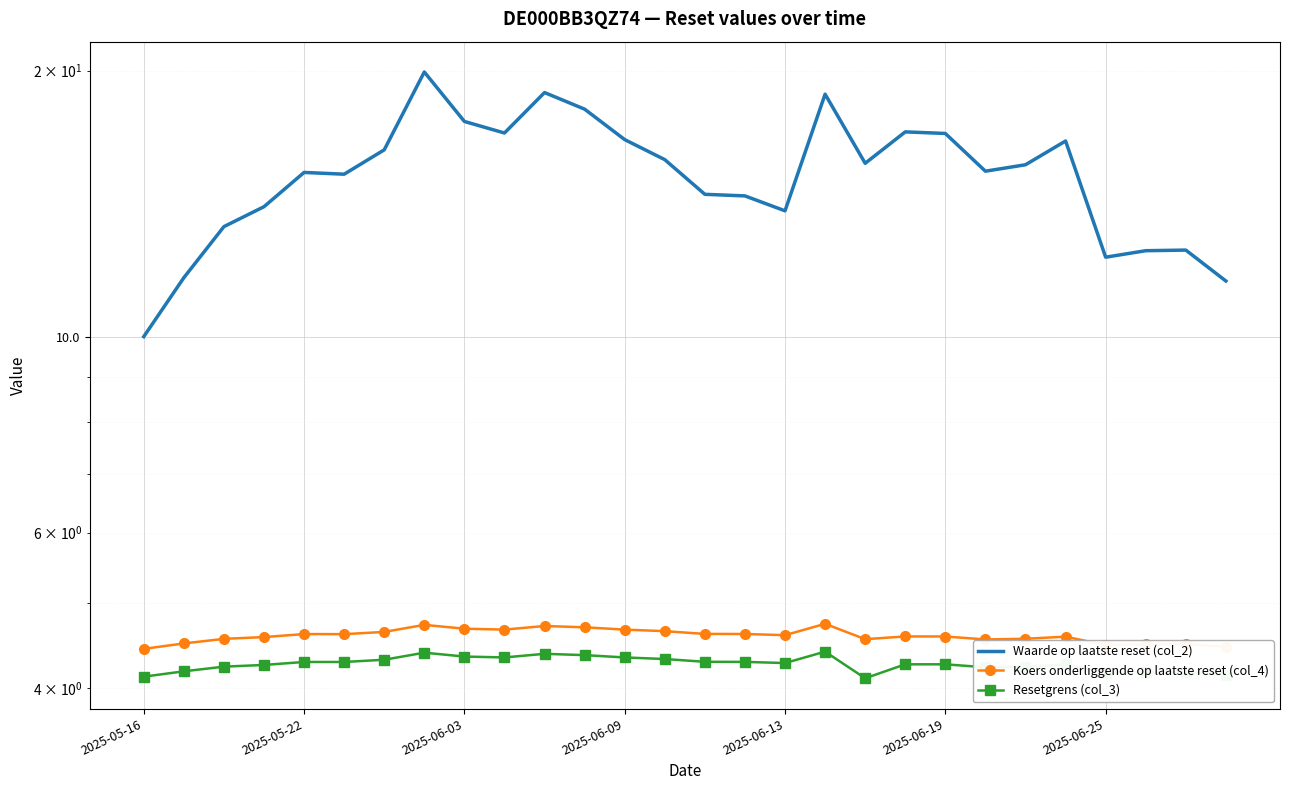

At which category does the chart reach its minimum across all series?

18